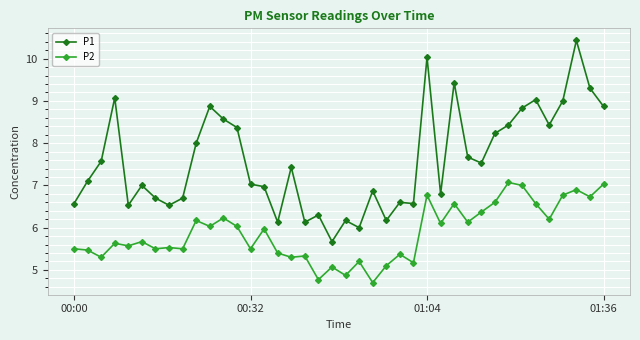

What is the difference between the maximum and second lowest values in the P2 series?

2.3